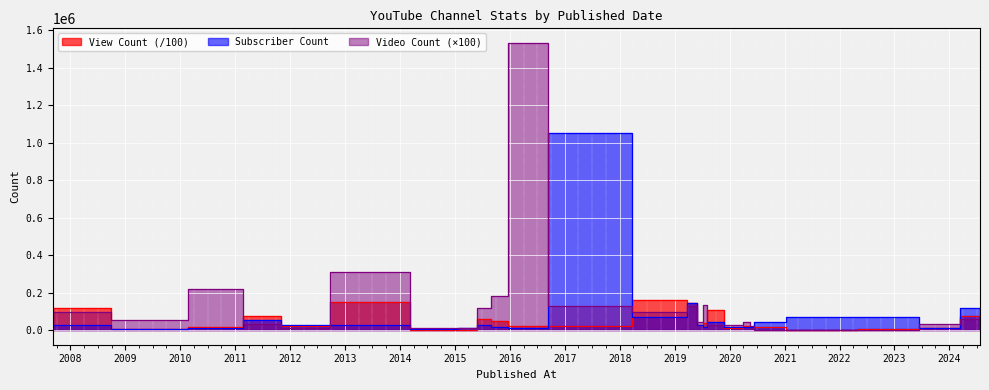

Which series has the largest range (max minus min)?

Video Count